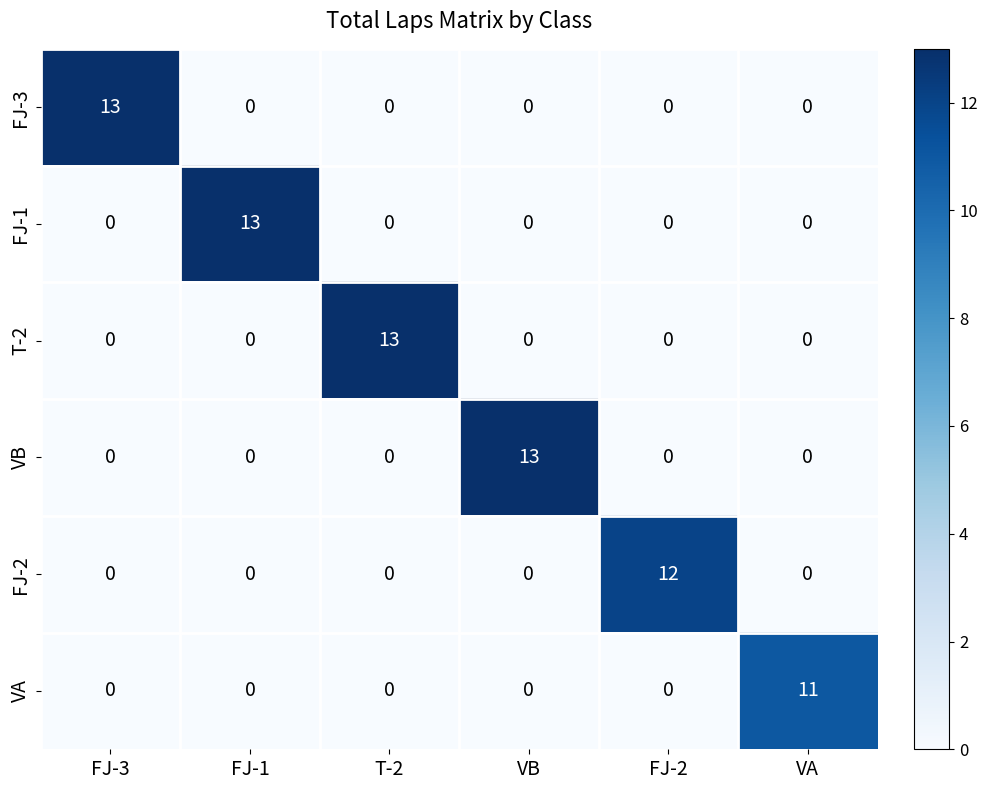

What is the maximum value shown in the chart?

13